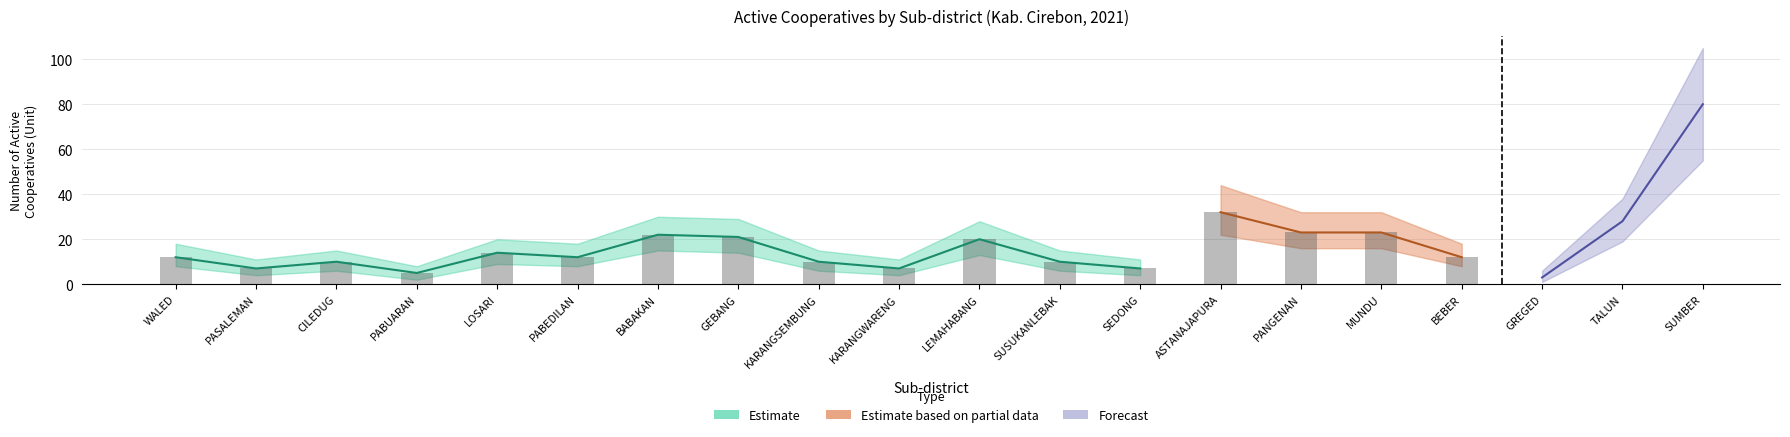

How many distinct data groups are displayed?

3